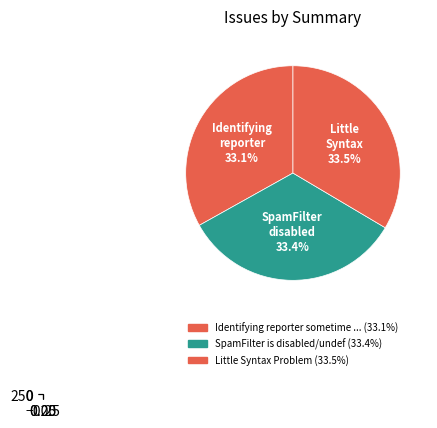

Does Identifying reporter sometime fails represent more than half of the total?

No